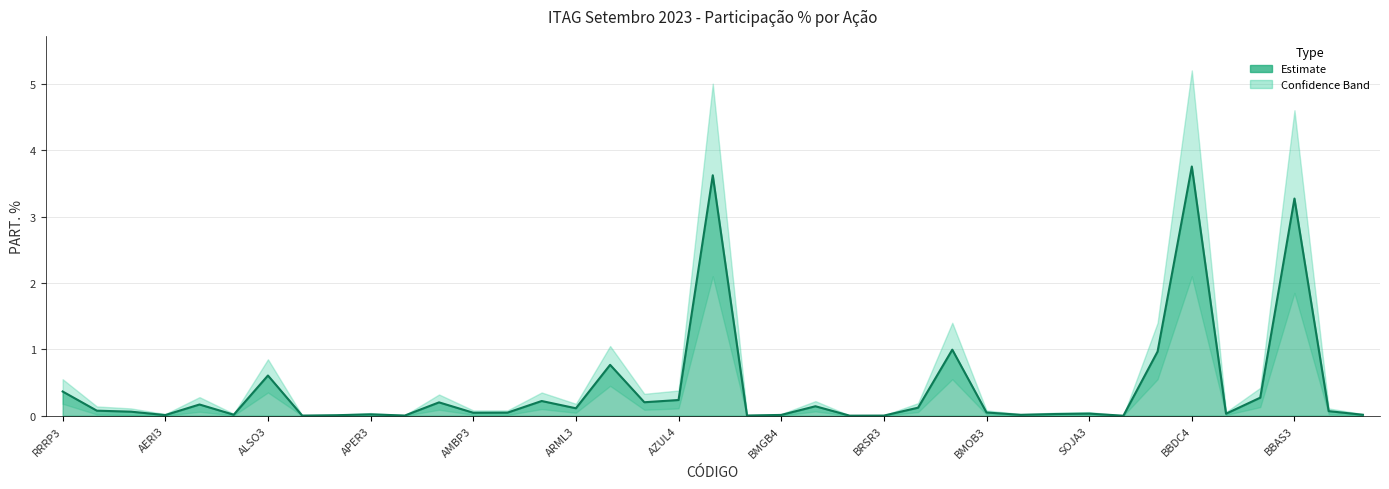

What is the difference between the second highest and minimum values?

3.6